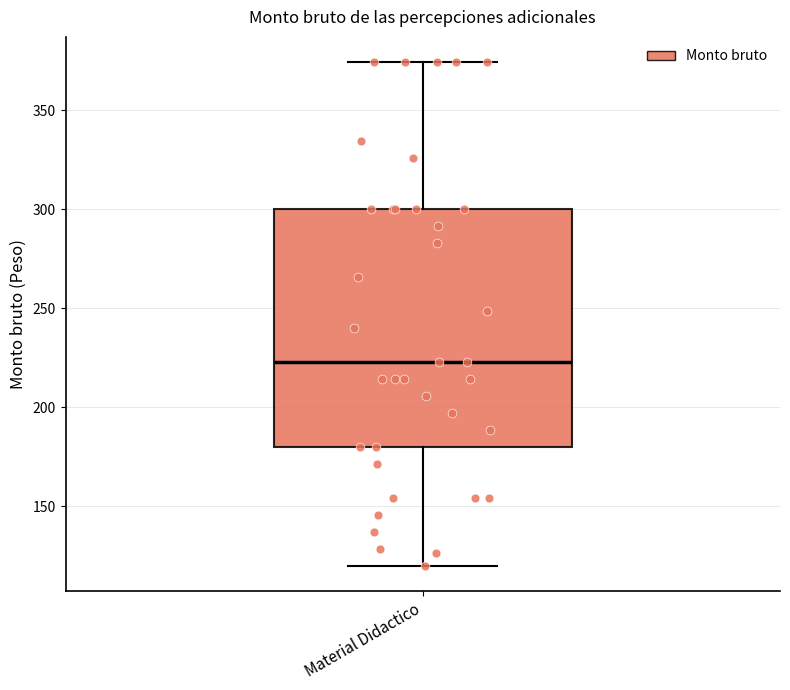

Read this box plot against the y-axis: the position of the median line, the range covered by the box, and the ends of both whiskers. The values are not printed on the chart, so give them approximately, as read against the axis.

median 225, box 180 to 300, whiskers 120 to 375